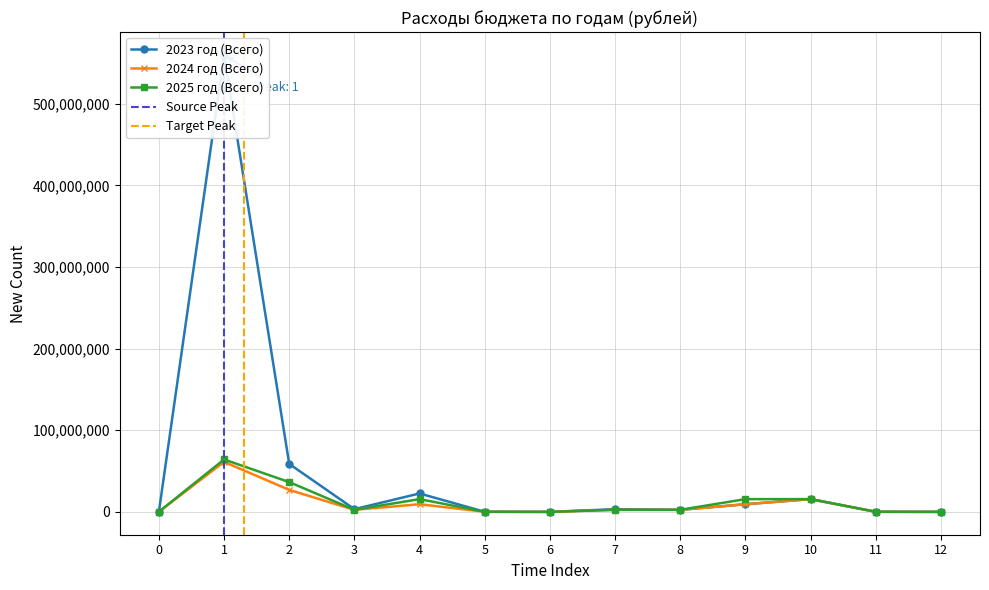

Which series ends up on top after the final intersection of 2023 год (Всего) and 2024 год (Всего)?

2023 год (Всего)